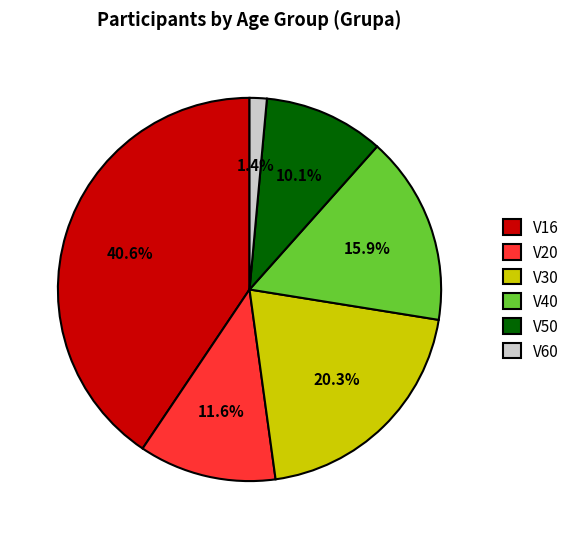

What is the smallest slice in the pie chart?

V60